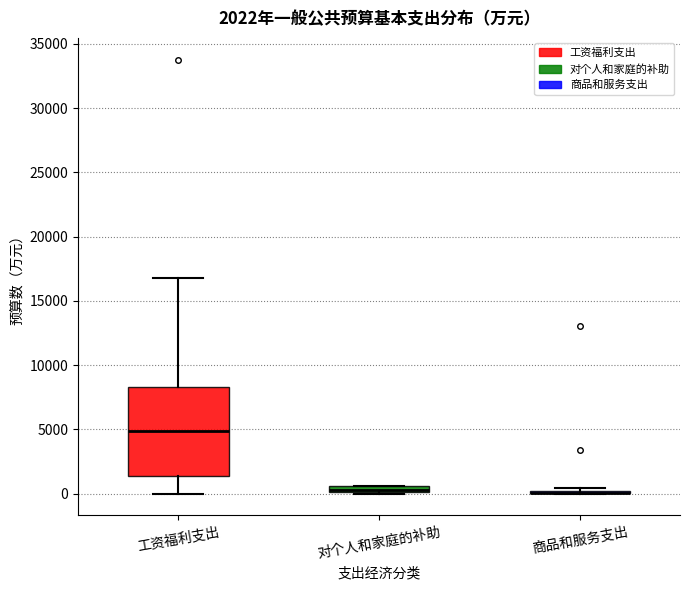

Which box is the tallest, from its lower edge to its upper edge?

工资福利支出